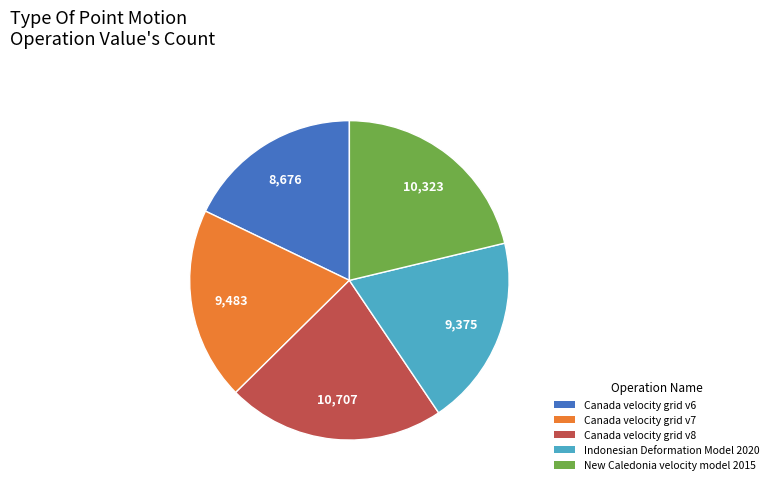

The Indonesian Deformation Model 2020 slice represents 19% of the pie. True or false?

True